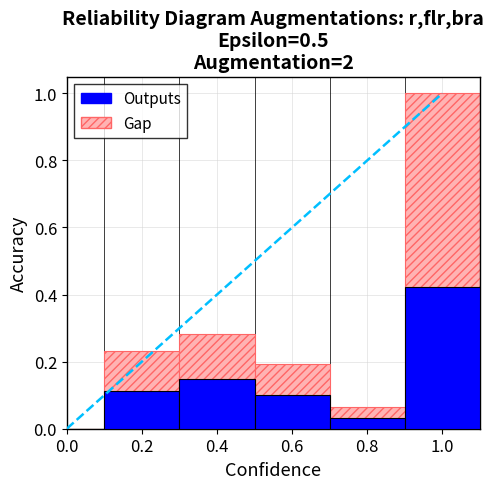

What is the sum of all Gap values?

1.8